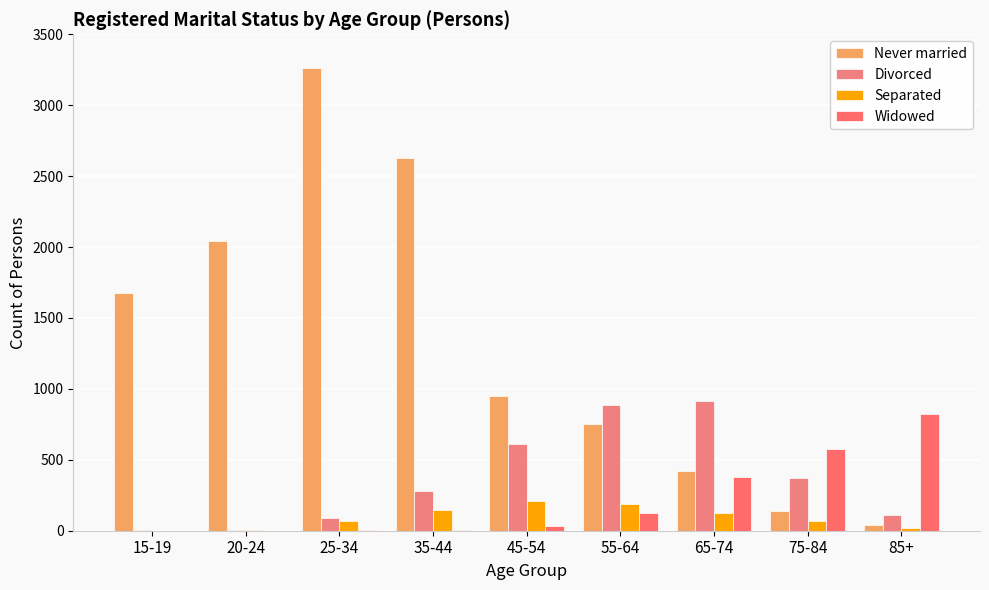

What is the greatest value displayed?

3259